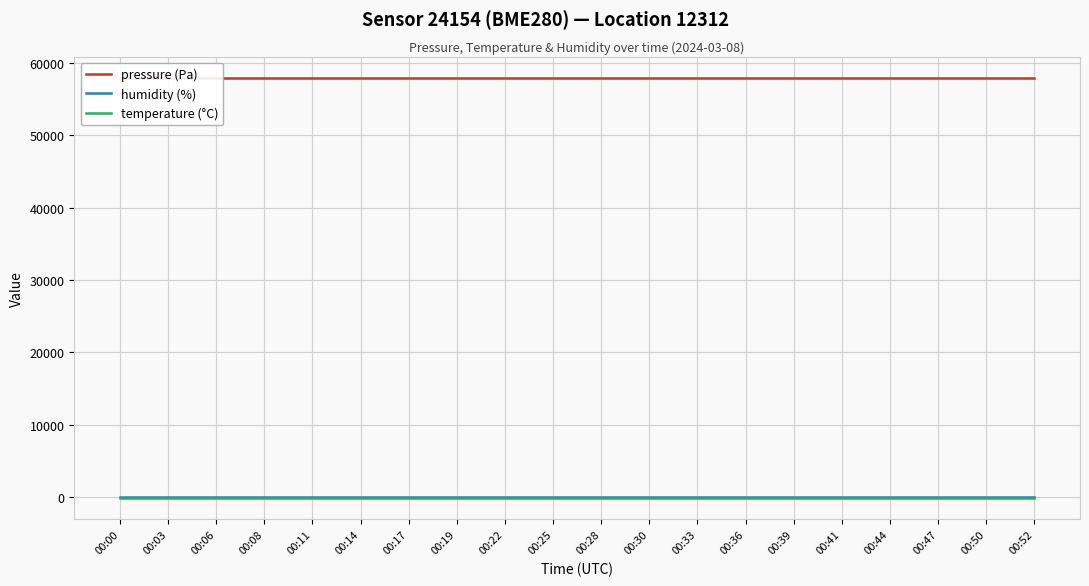

The value of temperature (°C) at 00:03 is -190.2. True or false?

False